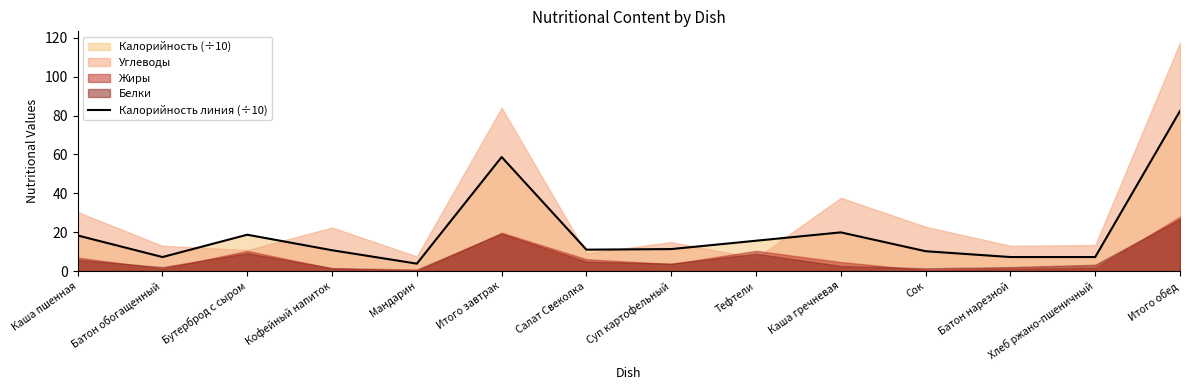

List the labels in order of value, largest first.

Итого обед, Итого завтрак, Каша гречневая, Бутерброд с сыром, Каша пшенная, Тефтели, Суп картофельный, Салат Свеколка, Кофейный напиток, Сок, Батон обогащенный, Батон нарезной, Хлеб ржано-пшеничный, Мандарин